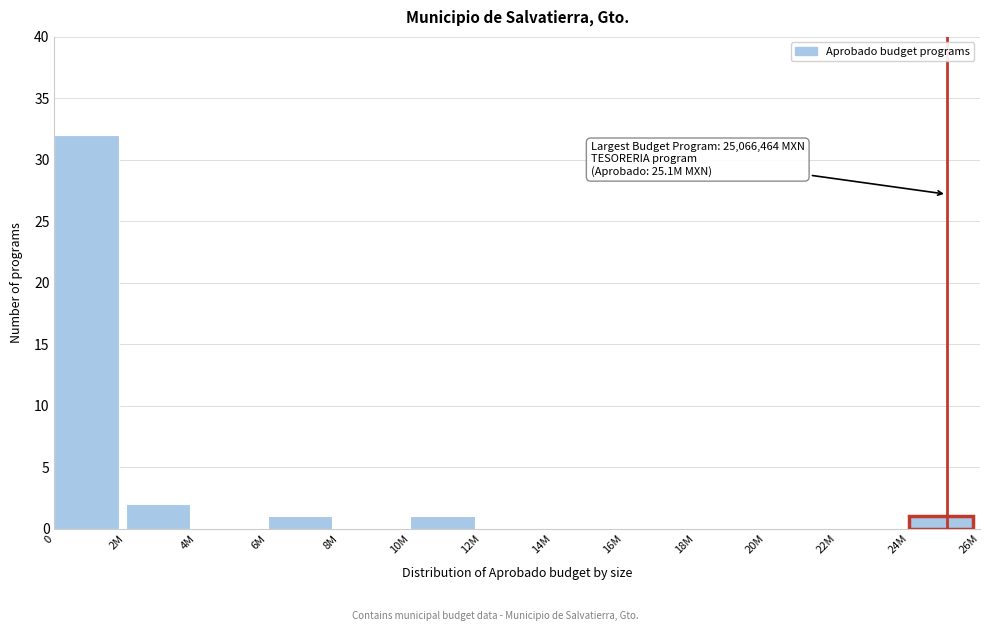

Reading left to right, what are all the values shown in this chart?

0=32	2M=2	4M=0	6M=1	8M=0	10M=1	12M=0	14M=0	16M=0	18M=0	20M=0	22M=0	24M=1